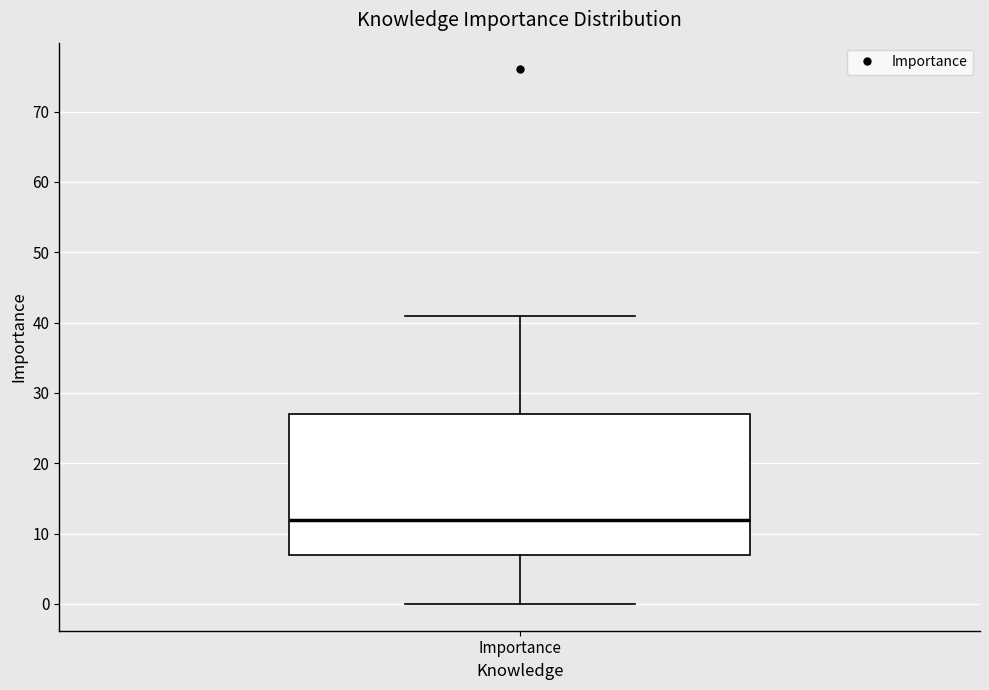

Where is the upper edge of the box for Importance on the y-axis? The values are not printed on the chart, so give them approximately, as read against the axis.

27